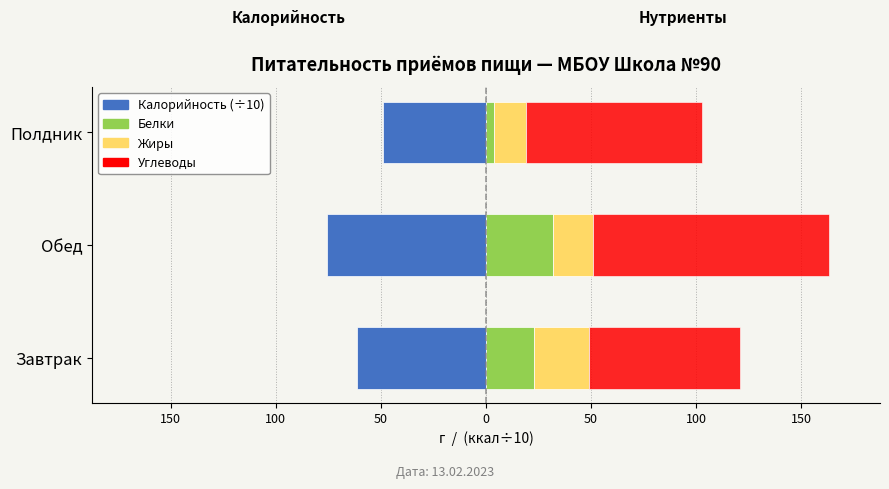

At 150, list the series in order from smallest to largest.

Калорийность (×10), Жиры, Белки, Углеводы